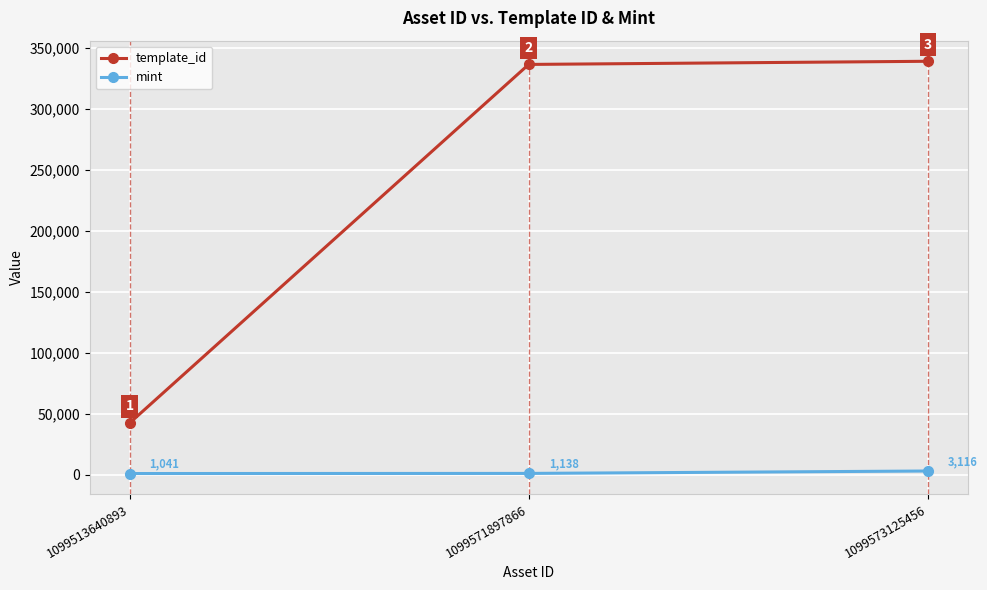

True or false: mint has a value of 1041 at 1099513640893.

True